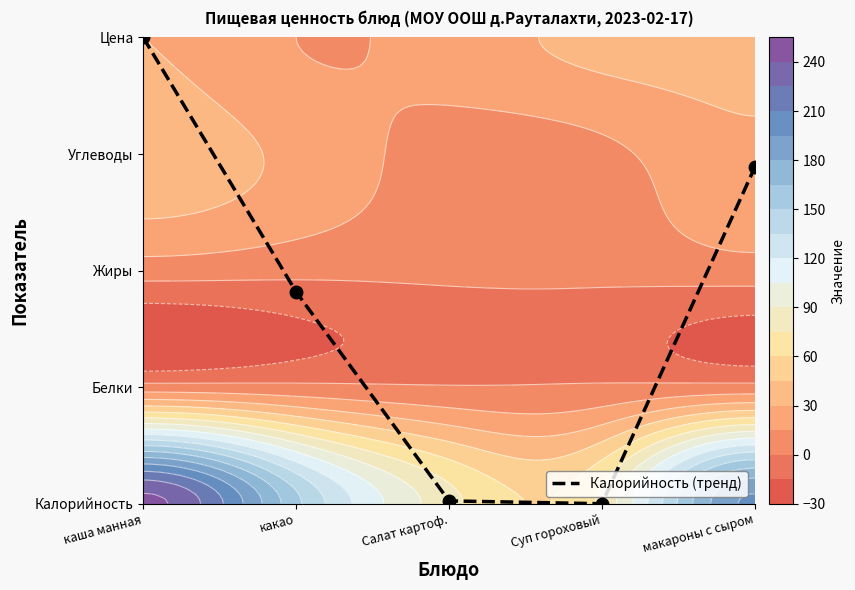

Where does the data first go above 1?

каша манная